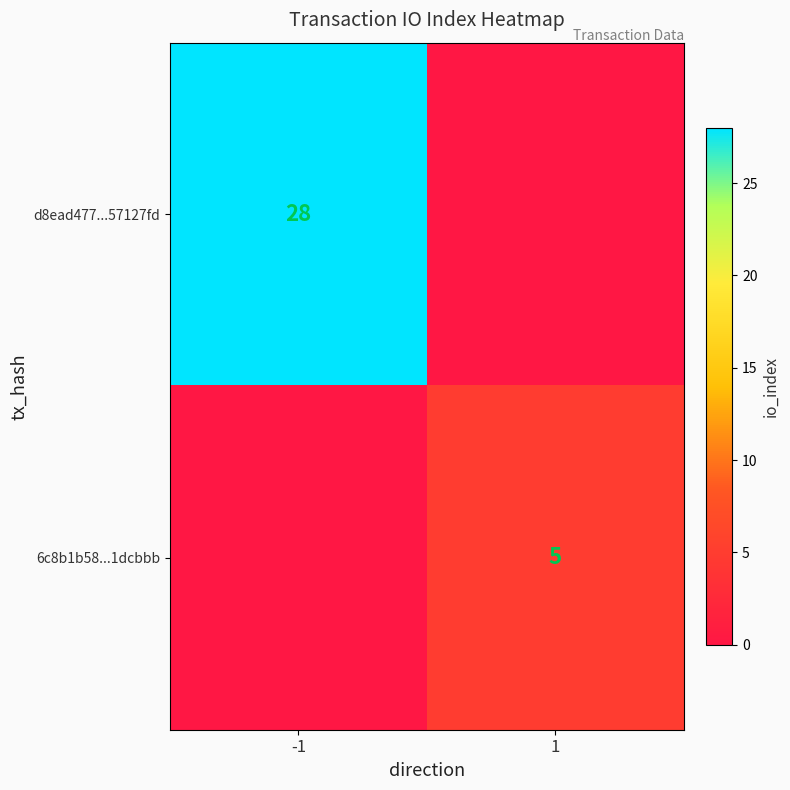

Which category has the highest value across all series?

-1